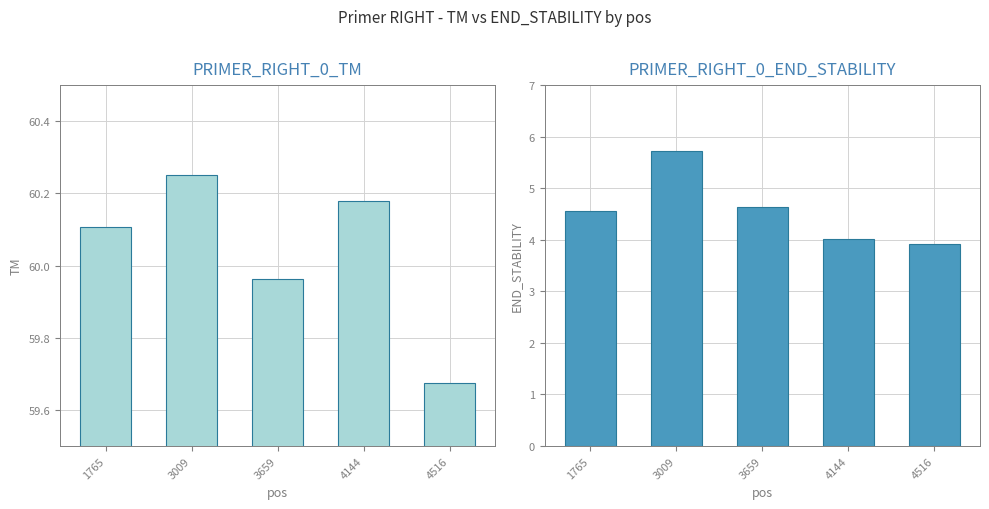

What are all the series names shown in the legend?

PRIMER_RIGHT_0_TM, PRIMER_RIGHT_0_END_STABILITY